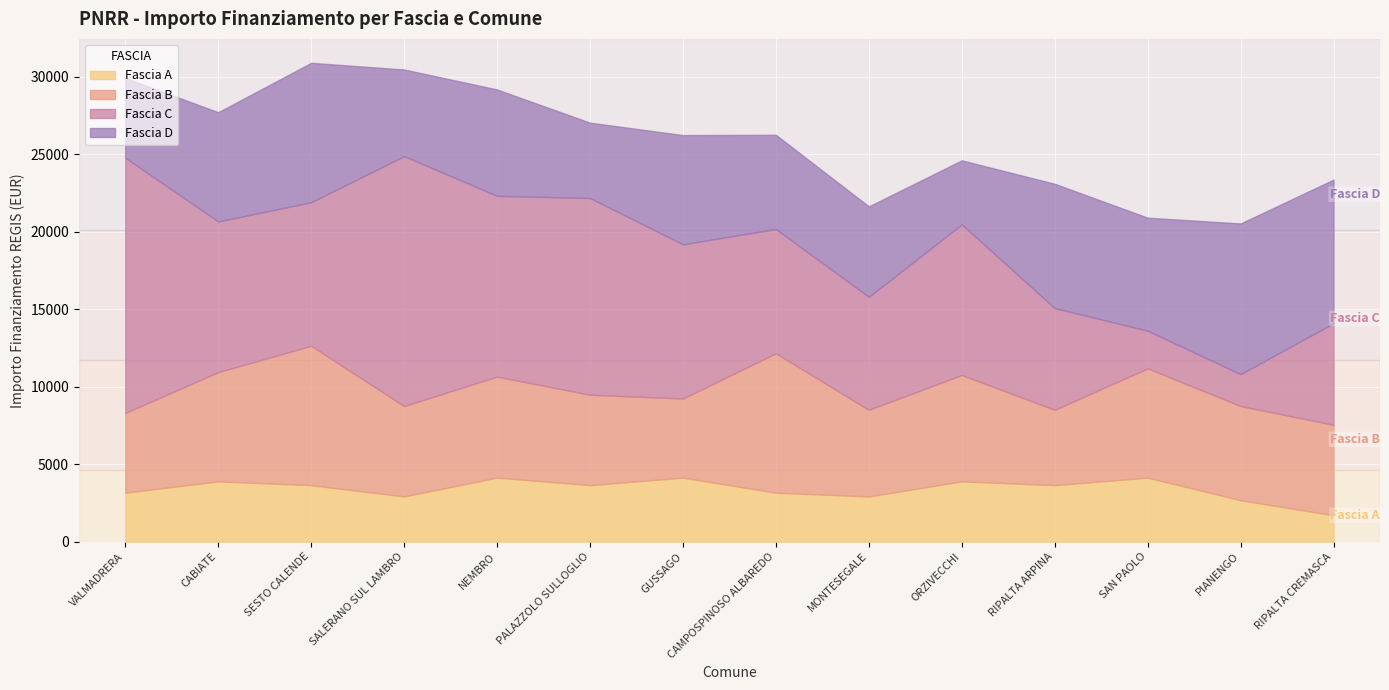

Is the value of Fascia C at SALERANO SUL LAMBRO greater than the value of Fascia D at MONTESEGALE?

Yes